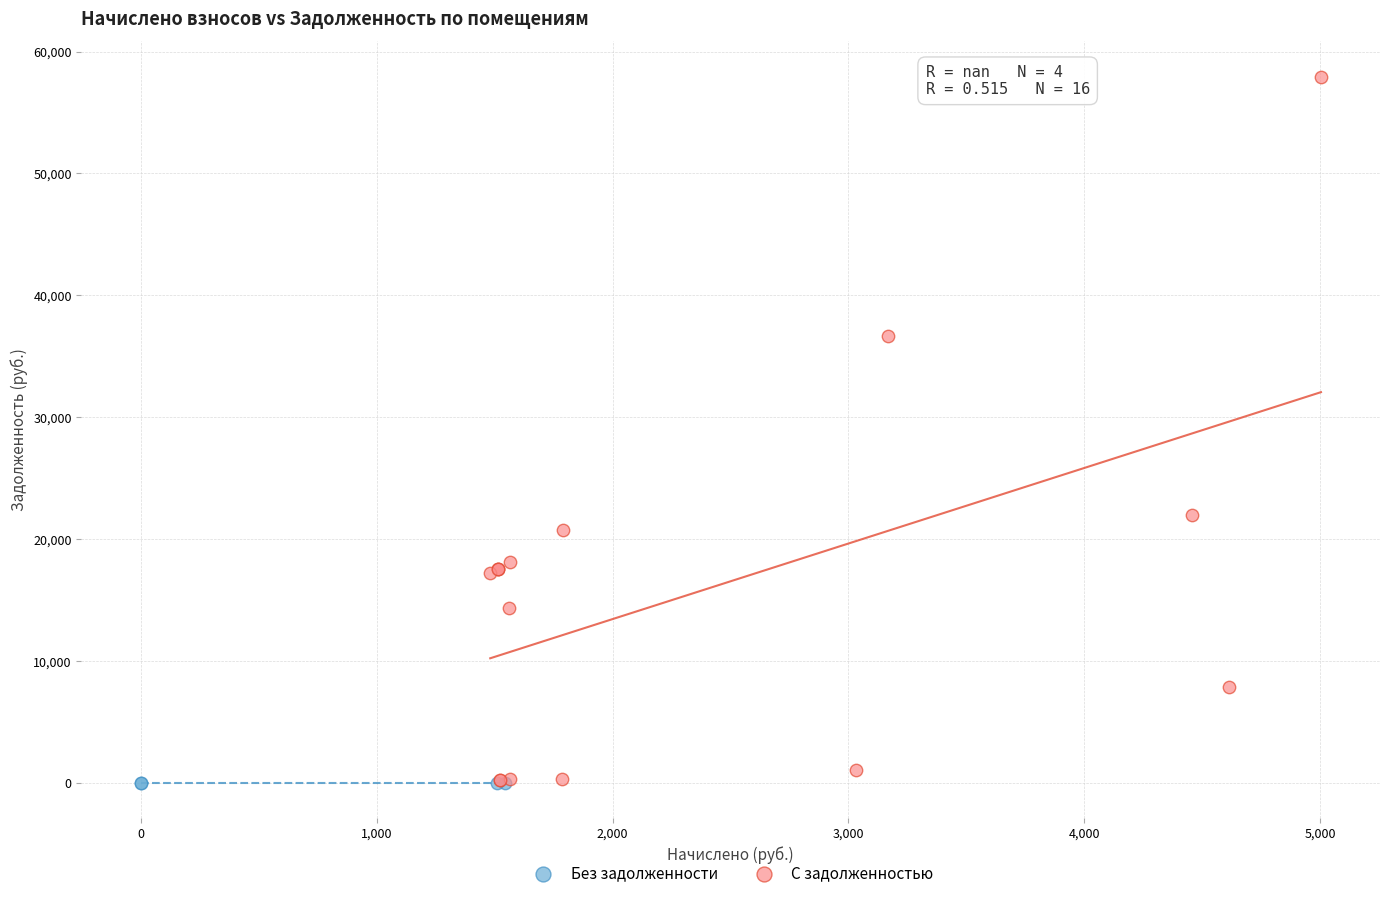

Which series contains the highest Y value?

С задолженностью